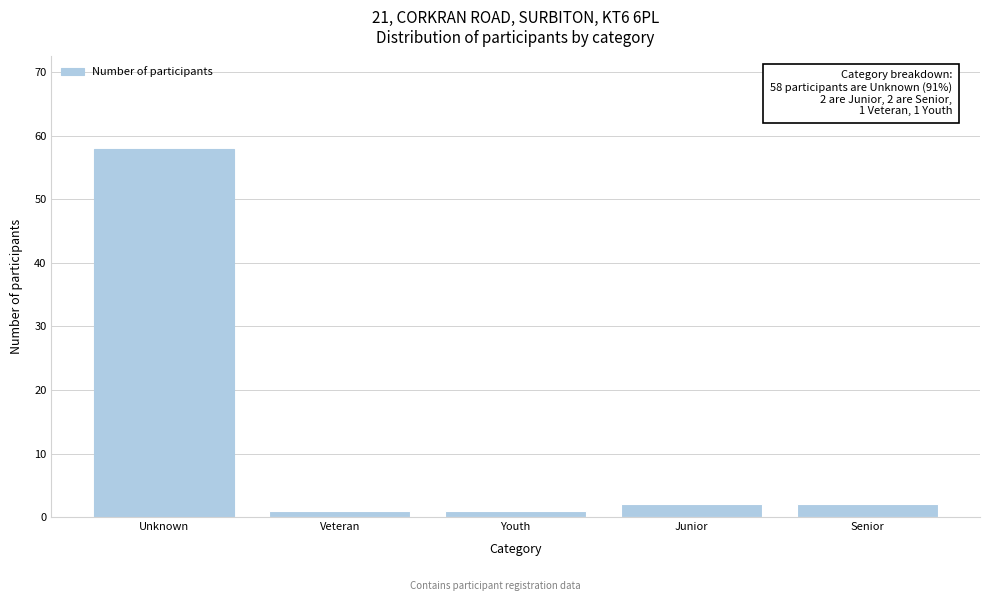

Reading right to left, what are all the values shown in this chart?

2	2	1	1	58